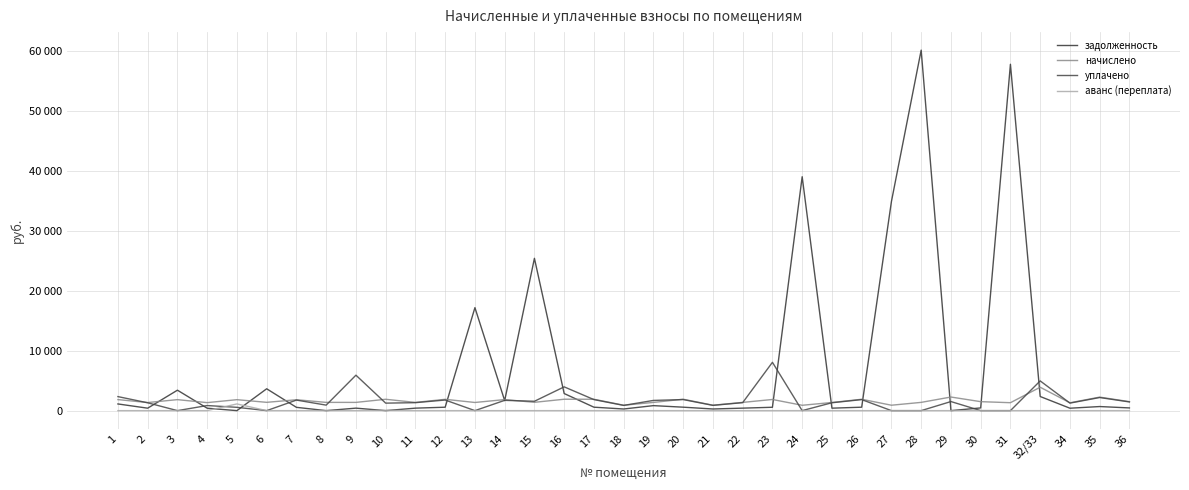

Which series has the largest total across all categories?

задолженность